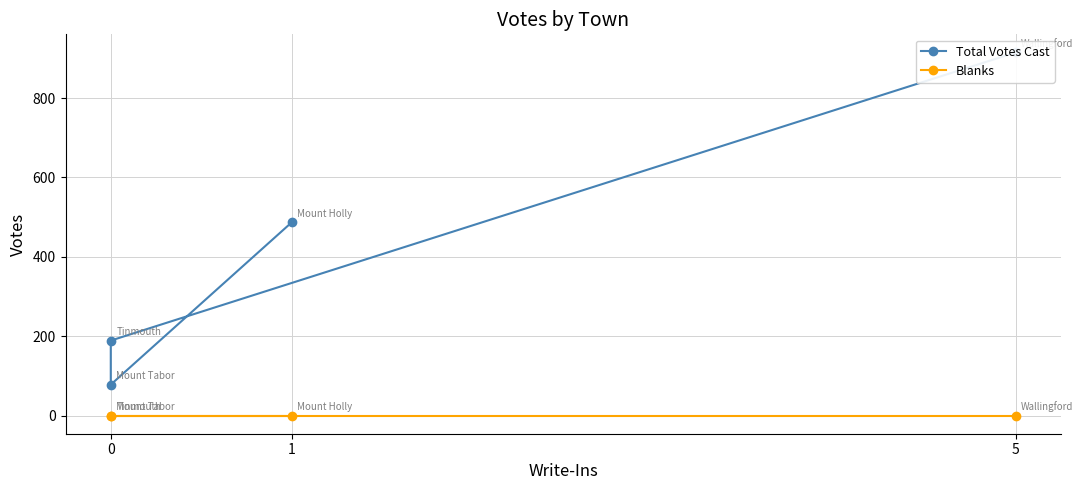

Is this an area chart (filled region under the line)?

No